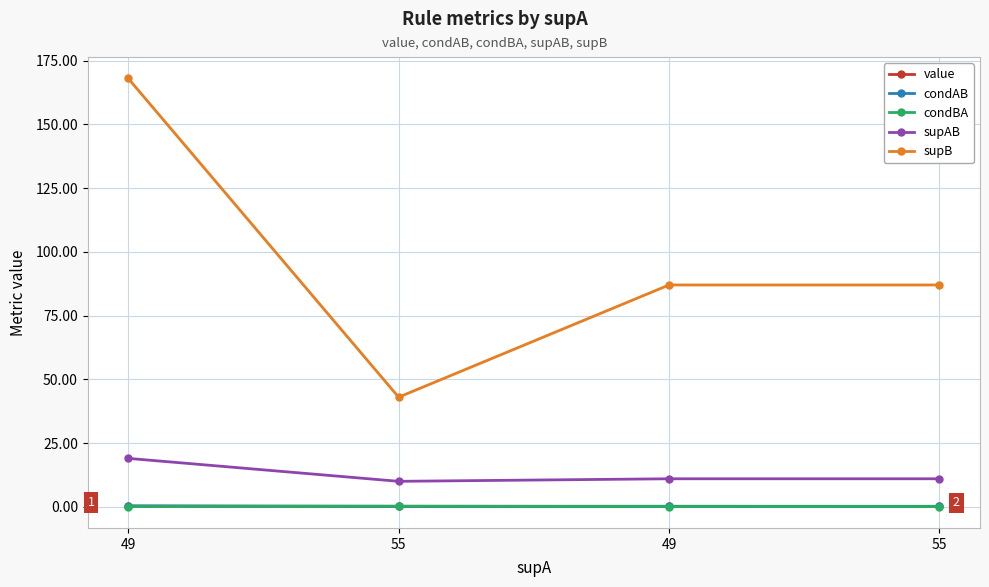

How many lines are shown in the chart?

5